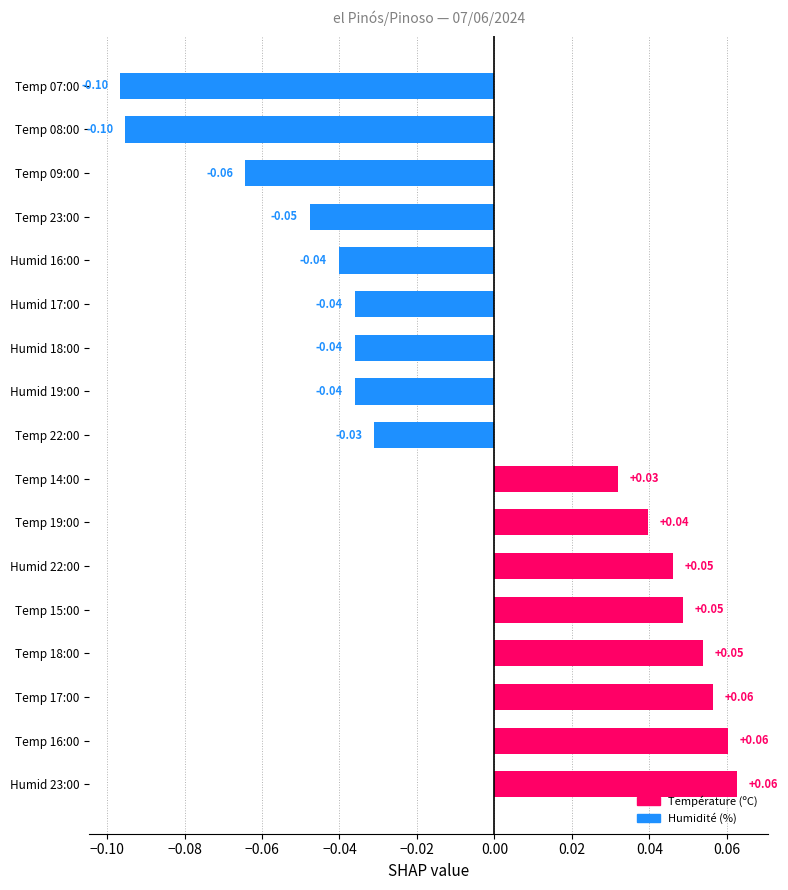

Between Temp 08:00 and Temp 18:00, which is larger?

Temp 18:00